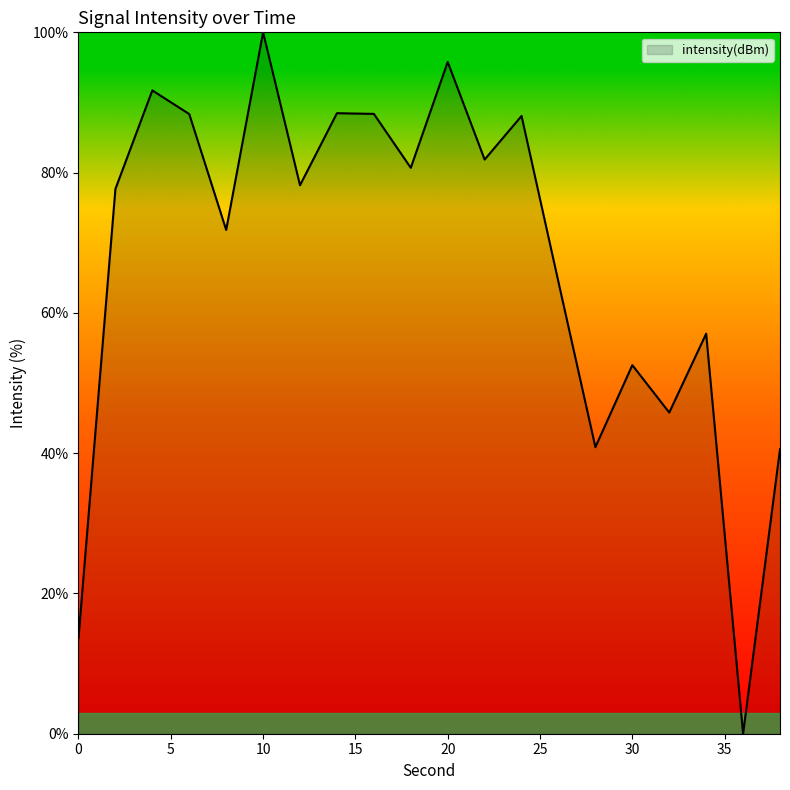

What is the greatest value displayed?

100.0